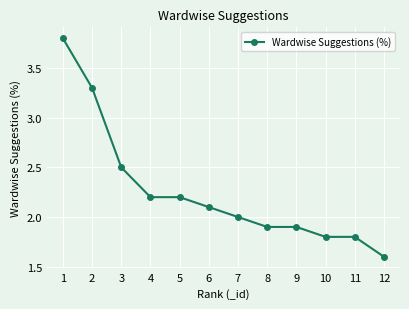

True or false: the data shows 2.2 at 4.

True